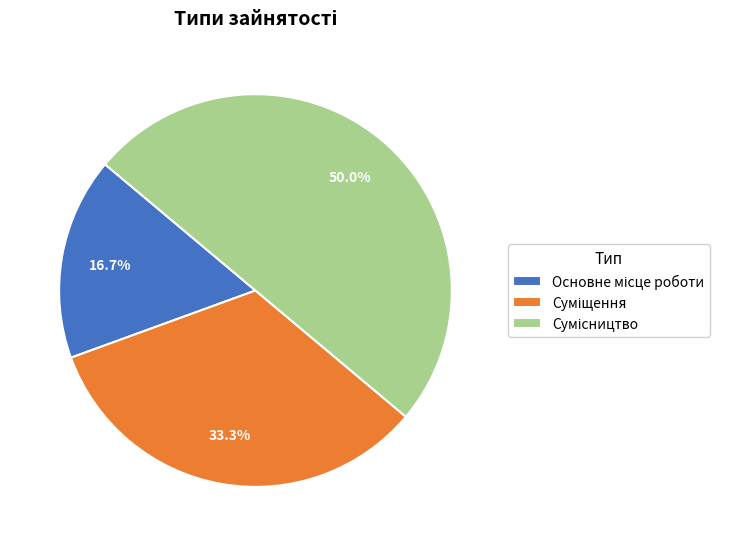

To the nearest percent, what is the average slice percentage?

33%